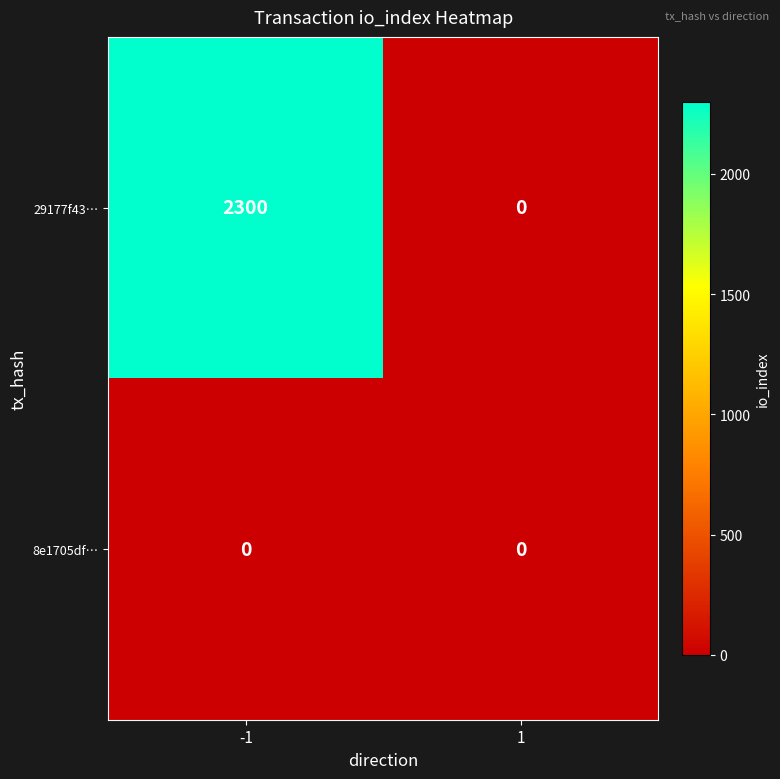

At how many categories does at least one series exceed 2156?

1